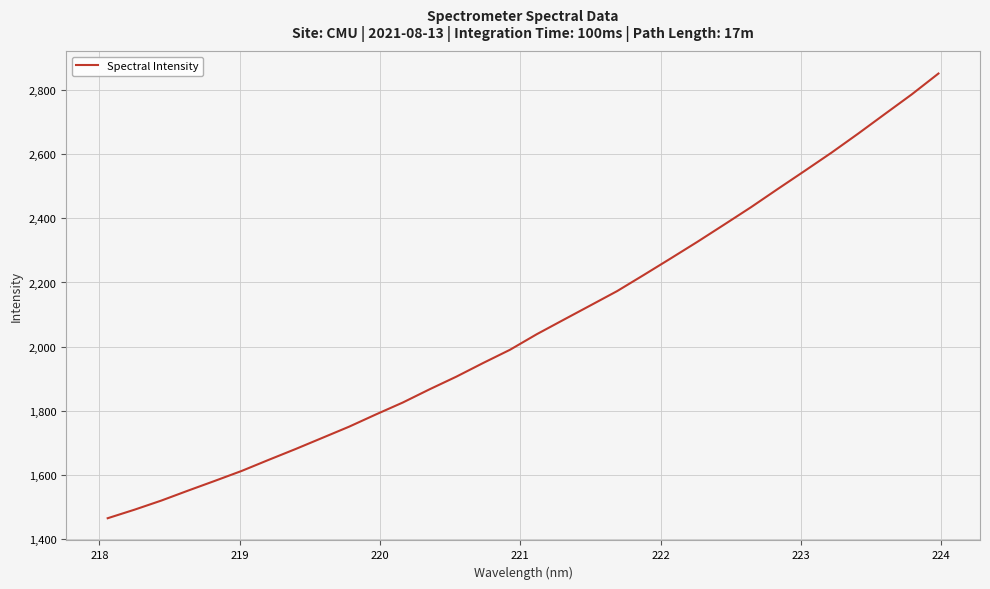

How many lines are shown in the chart?

1